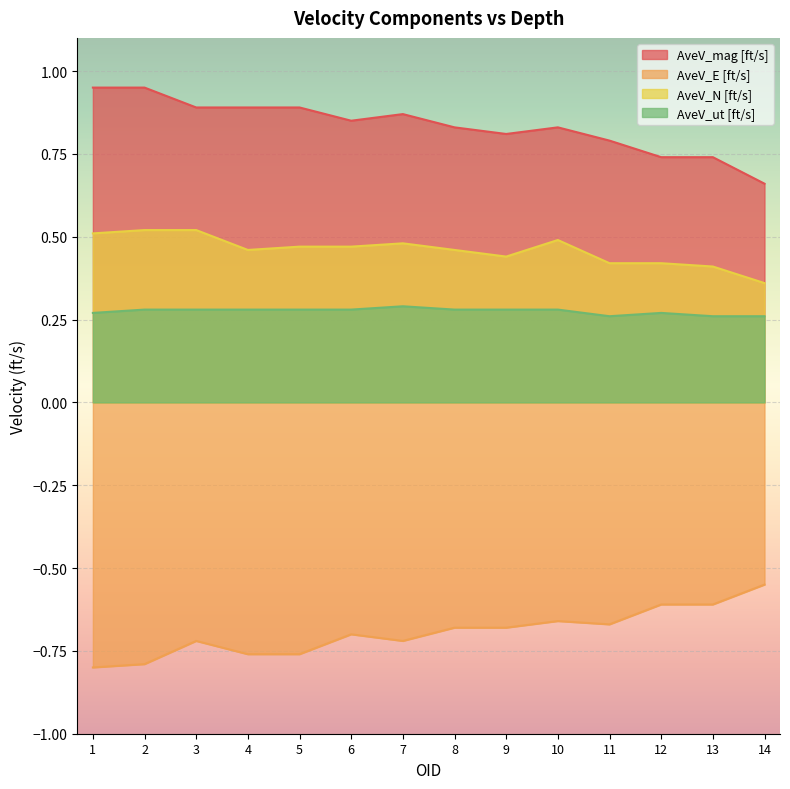

How many categories are shown in the chart?

14